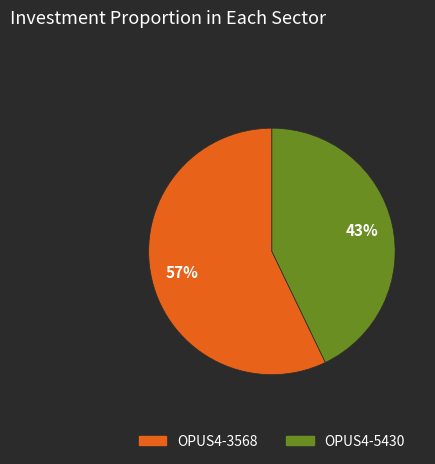

What is the majority slice?

OPUS4-3568